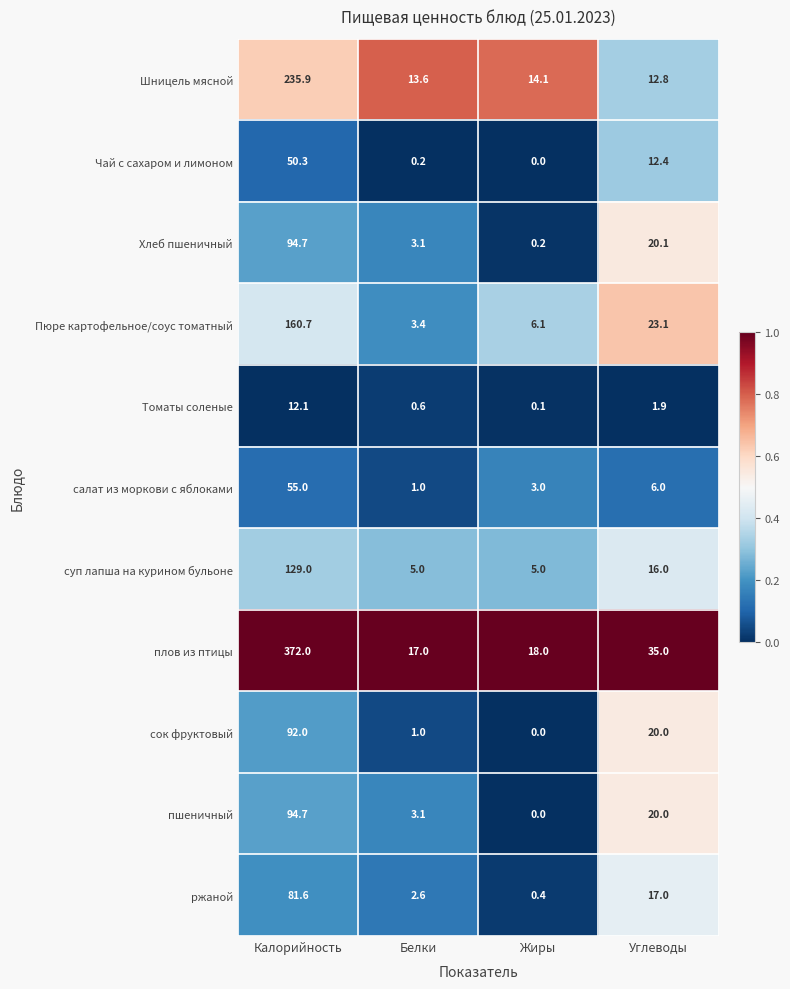

What is the maximum value shown in the chart?

372.0